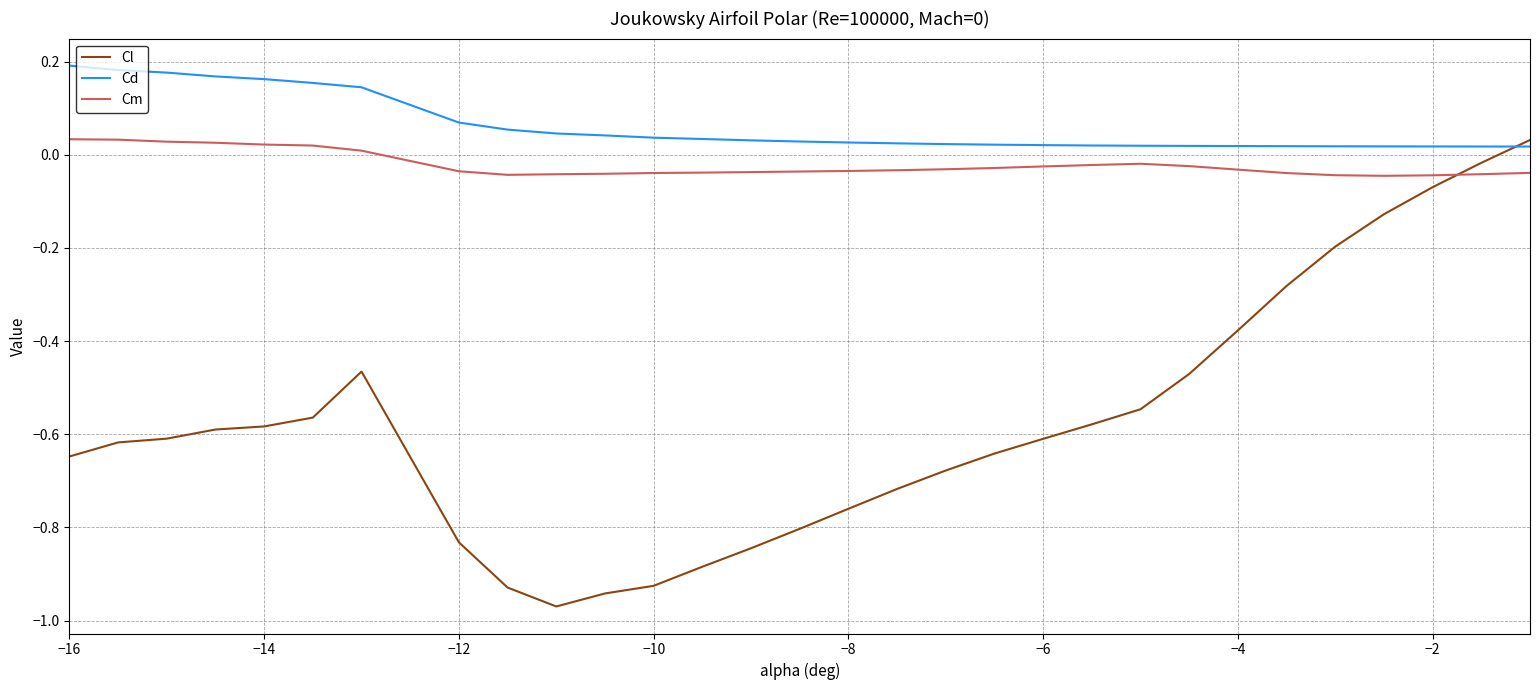

Which series has the largest total across all categories?

Cd